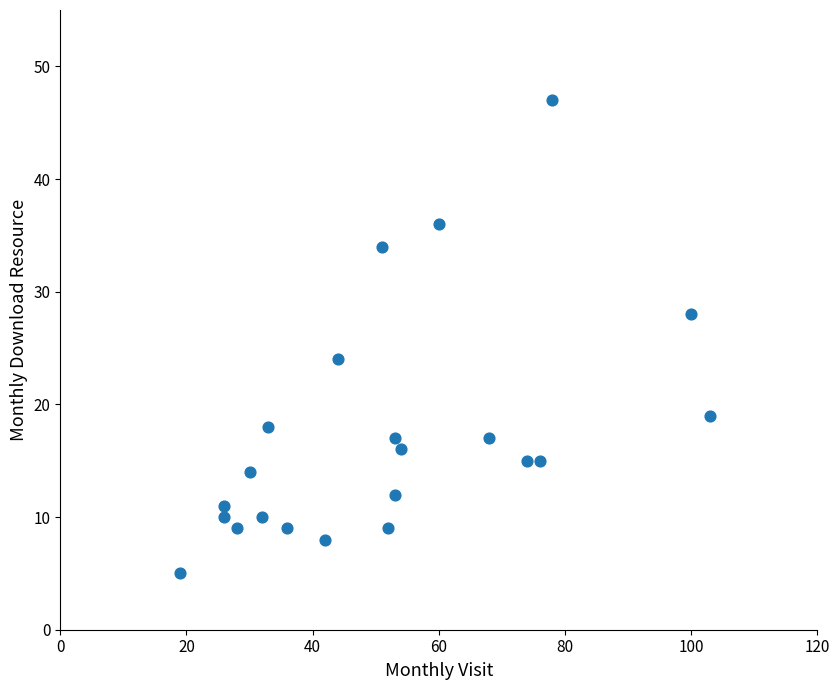

What is the range of Y values (max minus min)?

42